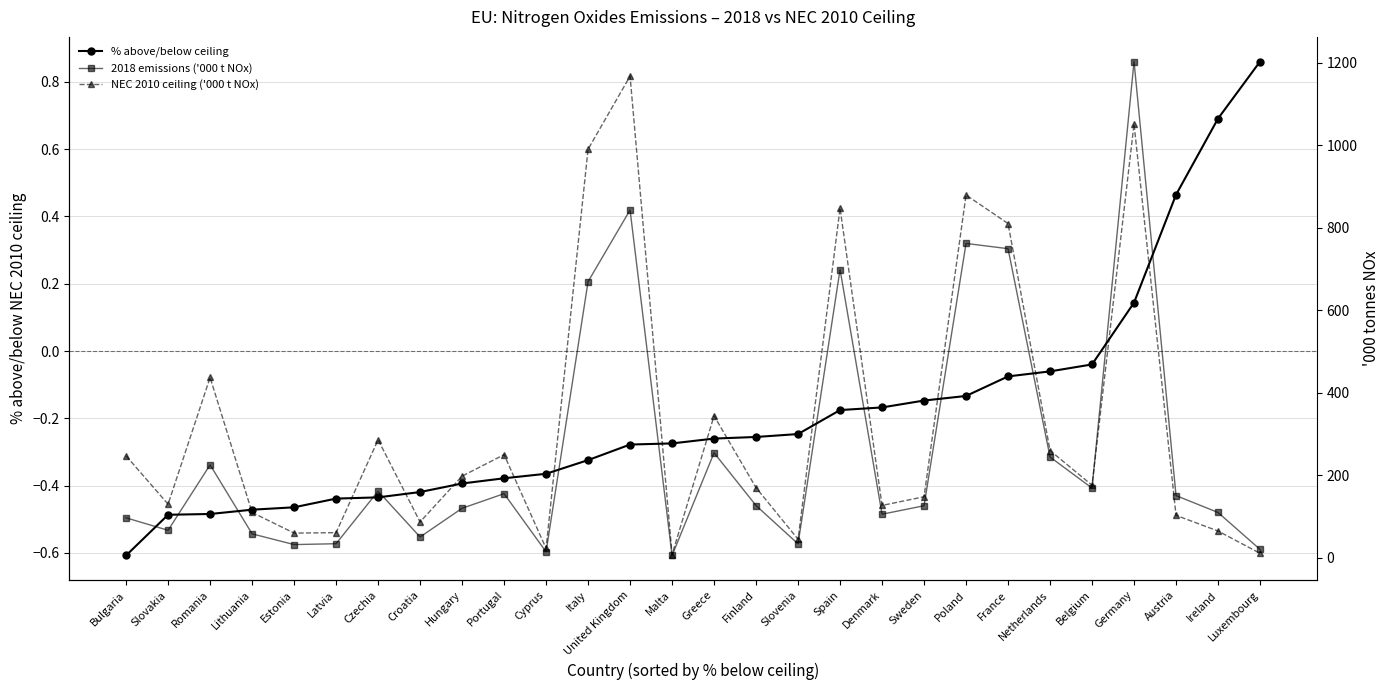

What is the difference between the maximum and minimum values in the 2018 emissions ('000 t NOx) series?

1196.5